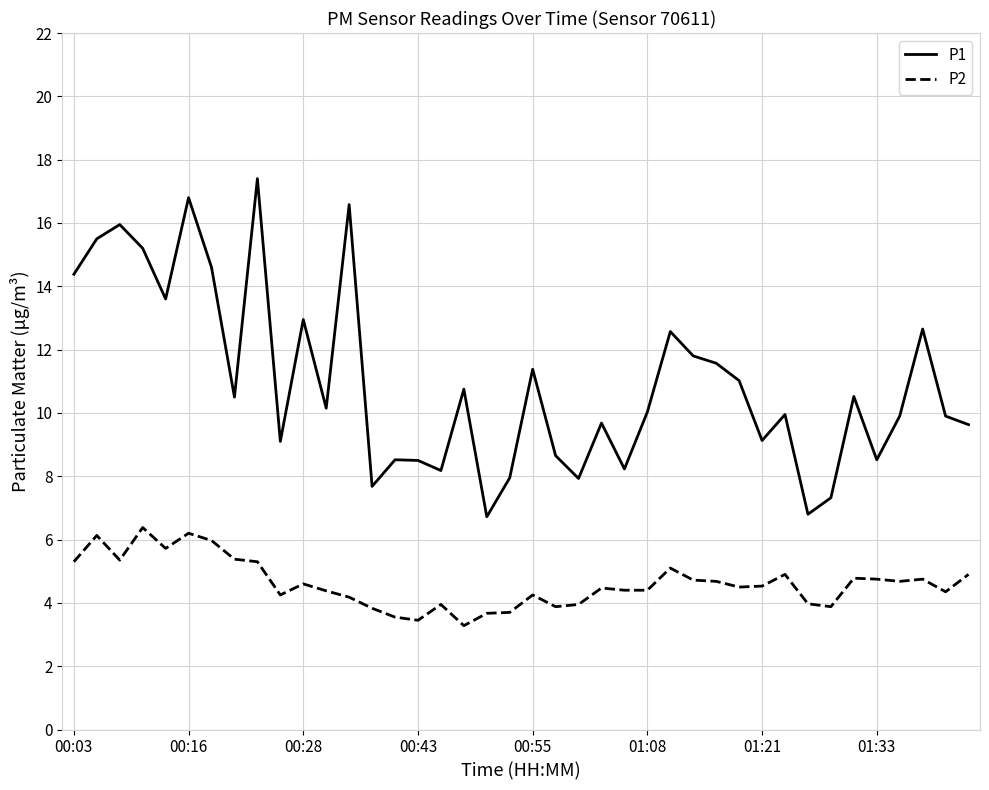

What is the difference between the maximum and minimum values in the P1 series?

10.7